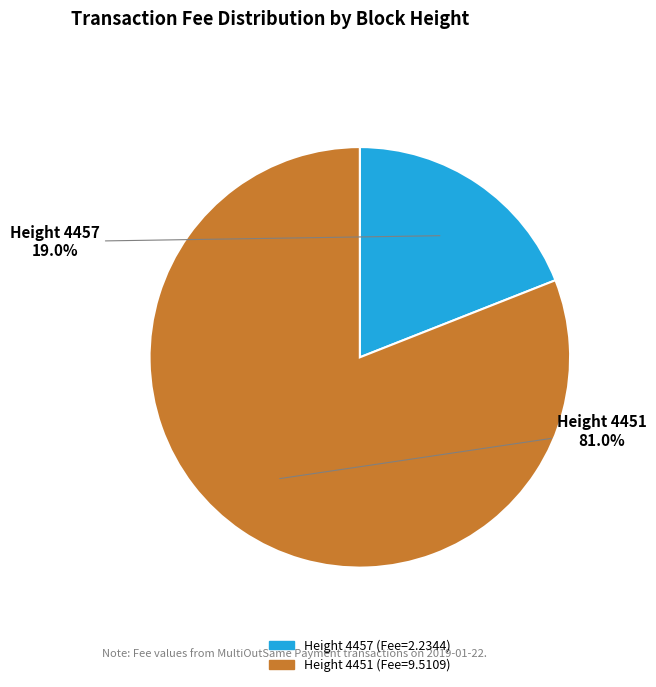

Is there a majority slice in this chart?

Yes